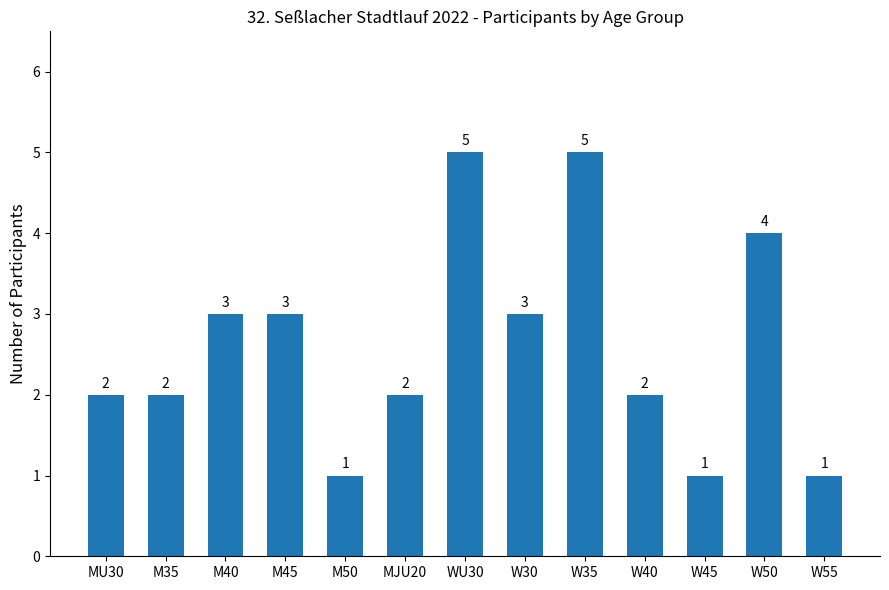

Which has a higher value, M35 or M45?

M45